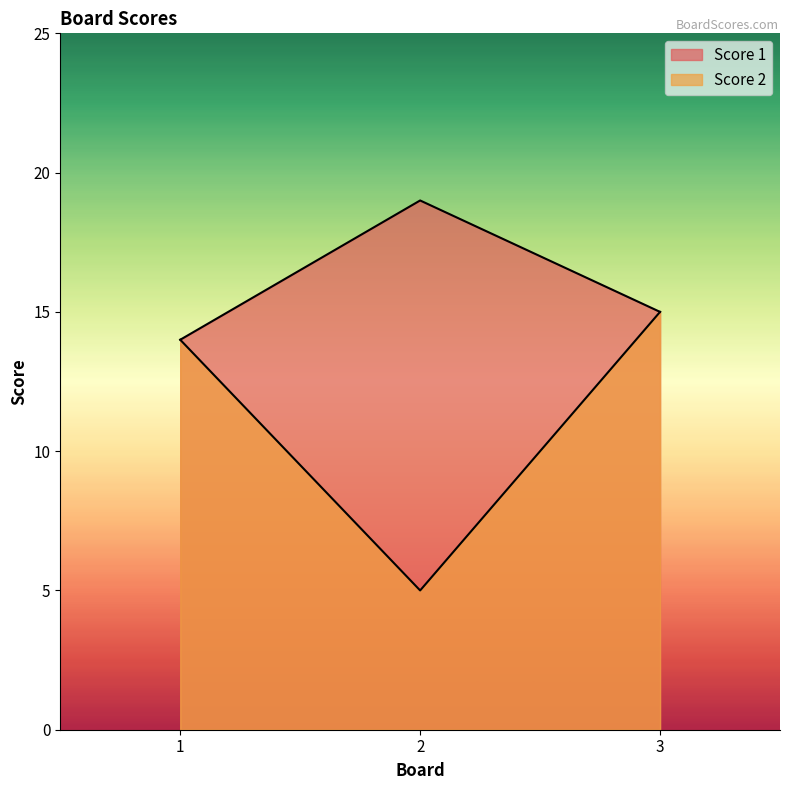

True or false: Score 1 has a value of 4 at 1.

False